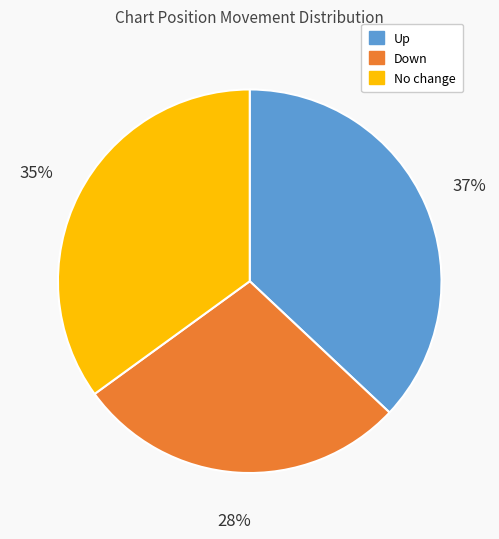

True or false: Down accounts for 28% of the total.

True